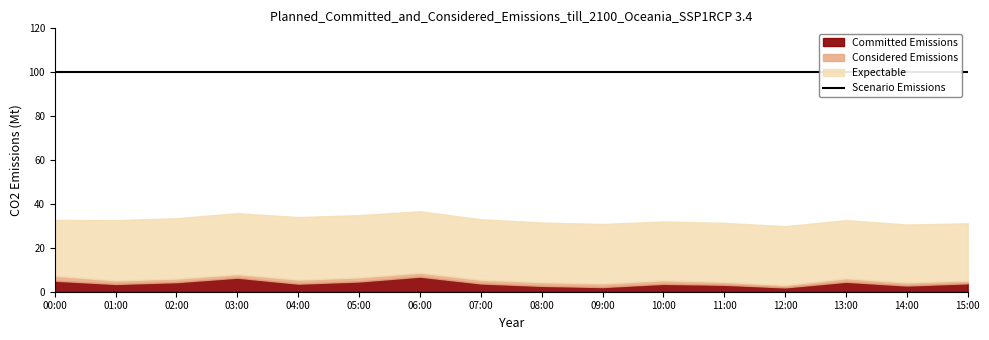

Which series has the widest spread of values?

Committed Emissions